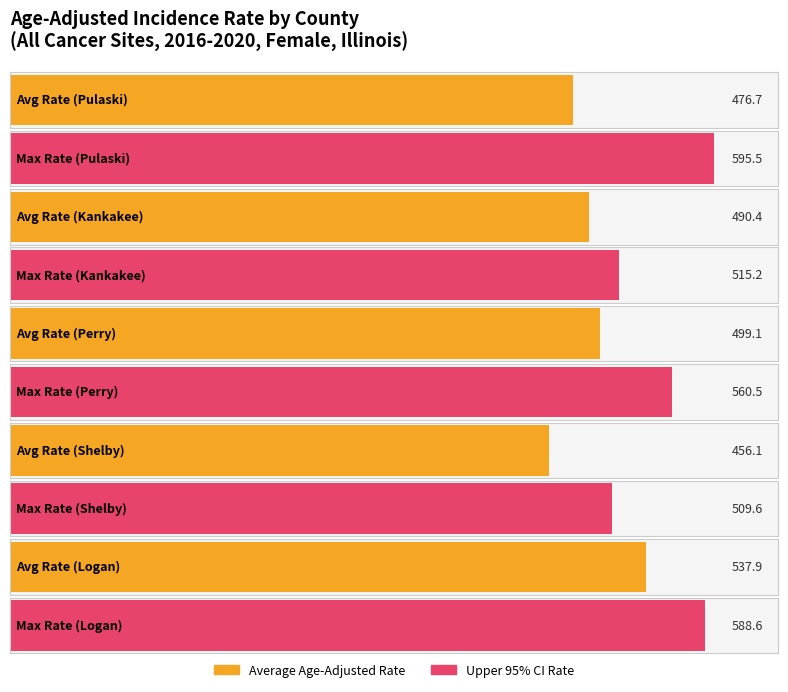

What is the sum of the Maximum utilization values at Pulaski and Shelby?

1105.1